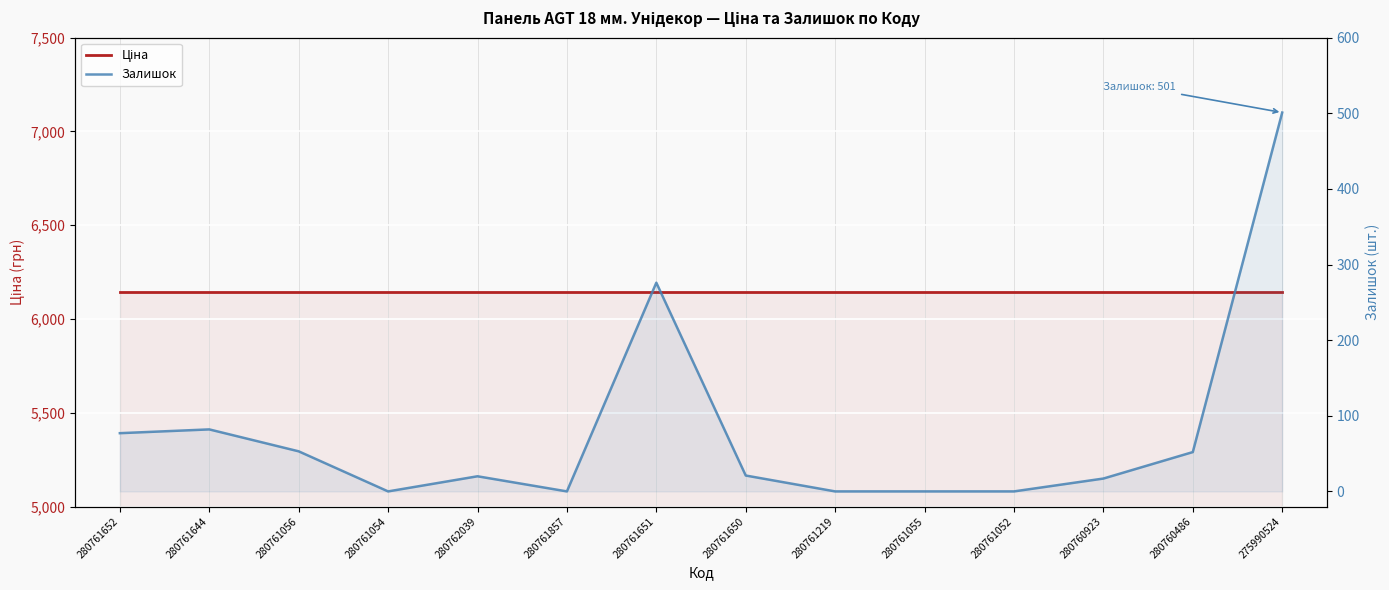

Is it true that Ціна equals 2322.5 at 280761219?

False